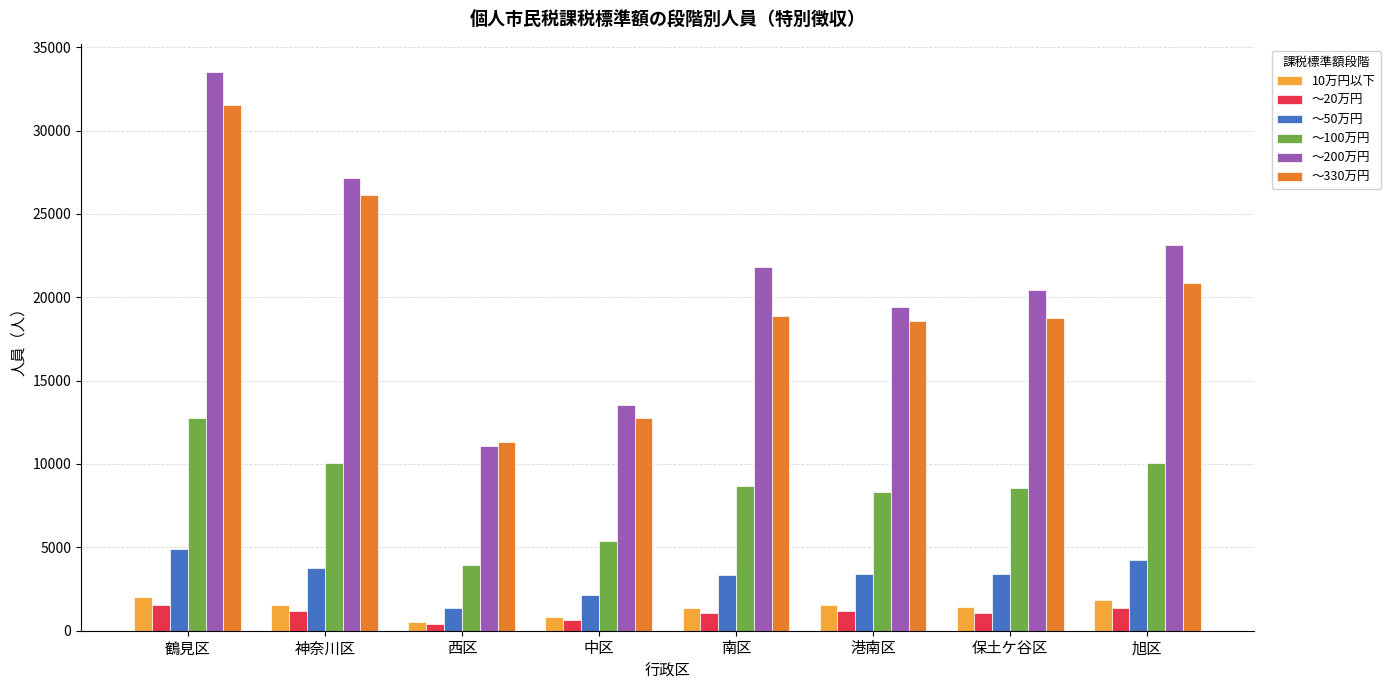

Which series has the largest total across all categories?

〜200万円